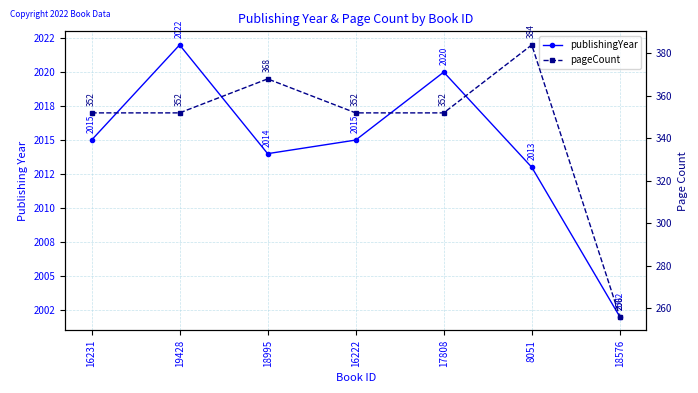

Read the pageCount value at 16222.

352